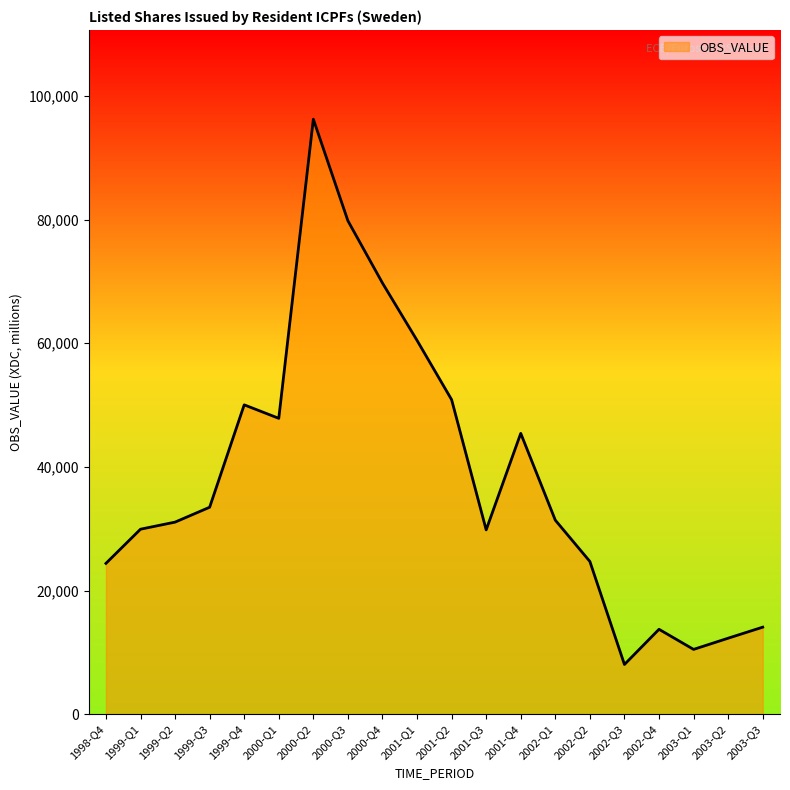

What is the ratio of the value at 2002-Q3 to the value at 1999-Q2?

0.3